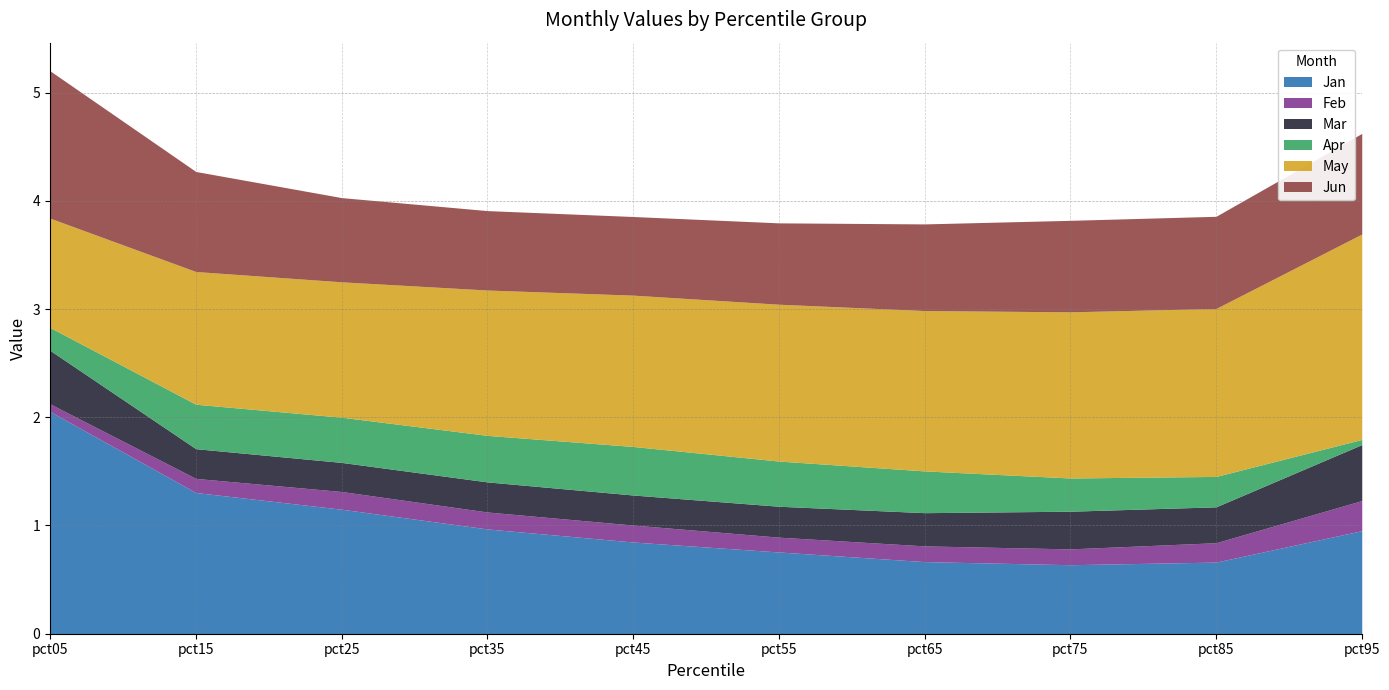

What is the sum of all Feb values?

1.6